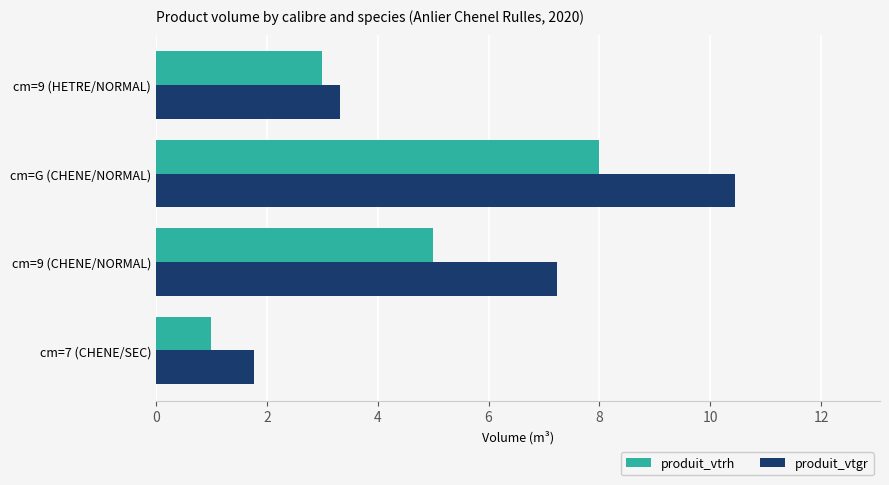

List the labels in order of produit_vtrh value, smallest first.

cm=7 (CHENE/SEC), cm=9 (HETRE/NORMAL), cm=9 (CHENE/NORMAL), cm=G (CHENE/NORMAL)